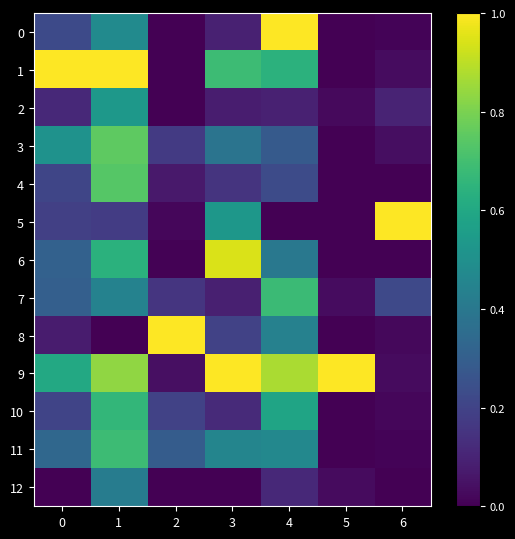

Reading right to left, extract all data points from this chart.

0: 6=0.0	5=0.0	4=1.0	3=0.1	2=0.0	1=0.5	0=0.2
1: 6=0.0	5=0.0	4=0.6	3=0.7	2=0.0	1=1.0	0=1.0
2: 6=0.1	5=0.0	4=0.1	3=0.1	2=0.0	1=0.5	0=0.1
3: 6=0.0	5=0.0	4=0.3	3=0.4	2=0.2	1=0.8	0=0.5
4: 6=0.0	5=0.0	4=0.2	3=0.2	2=0.1	1=0.7	0=0.2
5: 6=1.0	5=0.0	4=0.0	3=0.5	2=0.0	1=0.2	0=0.2
6: 6=0.0	5=0.0	4=0.4	3=0.9	2=0.0	1=0.6	0=0.3
7: 6=0.2	5=0.0	4=0.7	3=0.1	2=0.2	1=0.4	0=0.3
8: 6=0.0	5=0.0	4=0.4	3=0.2	2=1.0	1=0.0	0=0.1
9: 6=0.0	5=1.0	4=0.9	3=1.0	2=0.0	1=0.8	0=0.6
10: 6=0.0	5=0.0	4=0.6	3=0.1	2=0.2	1=0.7	0=0.2
11: 6=0.0	5=0.0	4=0.5	3=0.5	2=0.3	1=0.7	0=0.3
12: 6=0.0	5=0.0	4=0.1	3=0.0	2=0.0	1=0.4	0=0.0